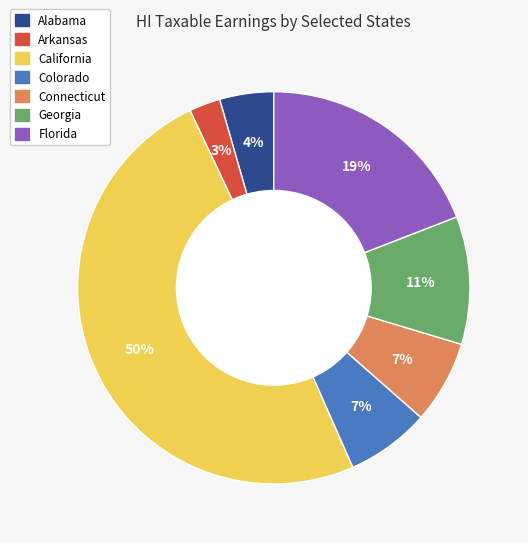

What is the largest slice in the pie chart?

California